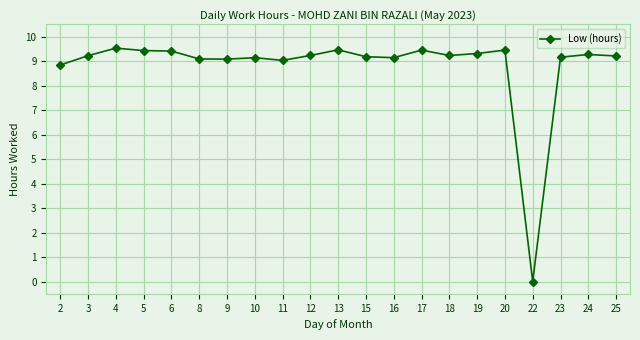

At which category does the chart reach its minimum across all series?

22